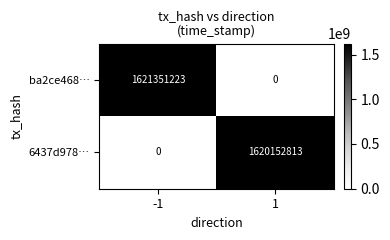

How many data points does each series have?

2